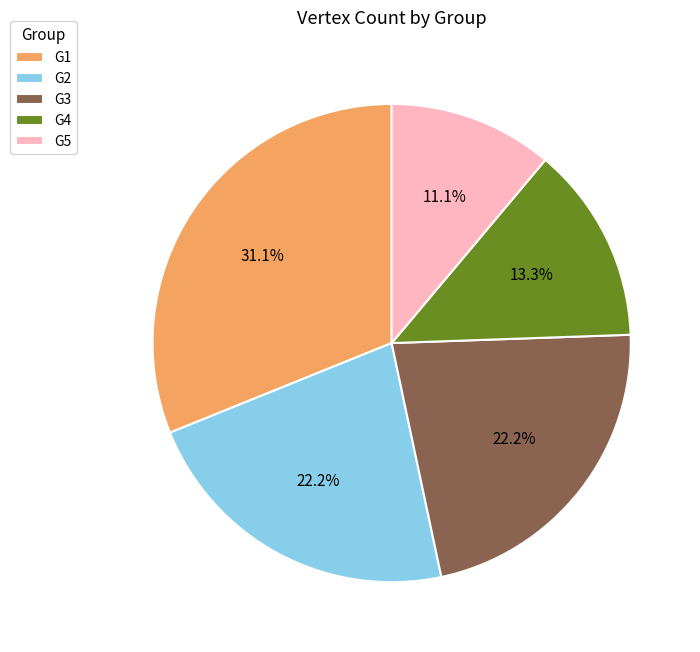

Which category has the biggest portion of the pie?

G1